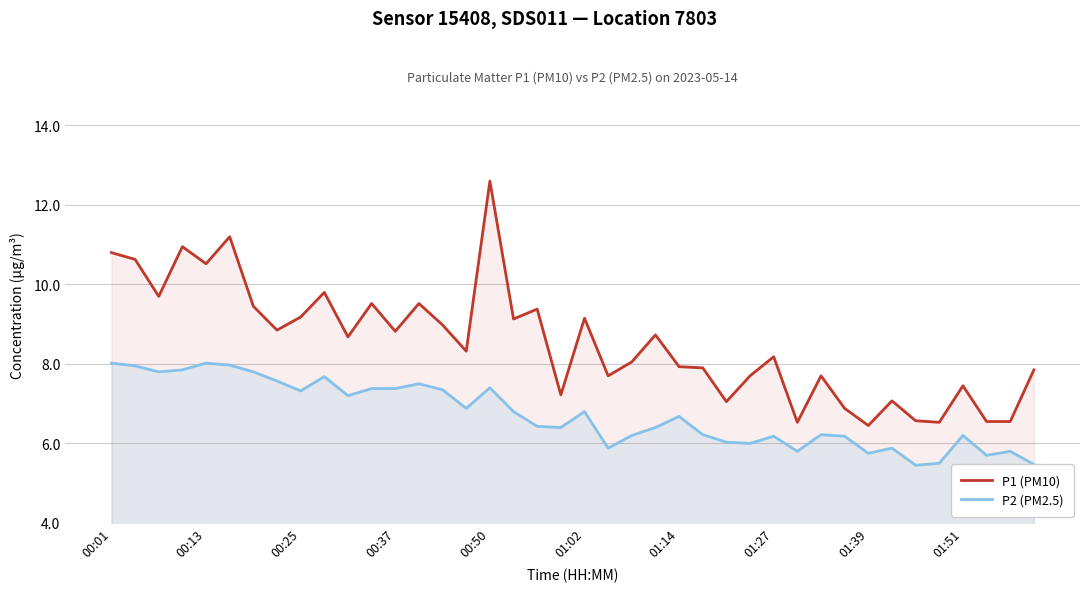

What is the sum of all P2 (PM2.5) values?

269.0